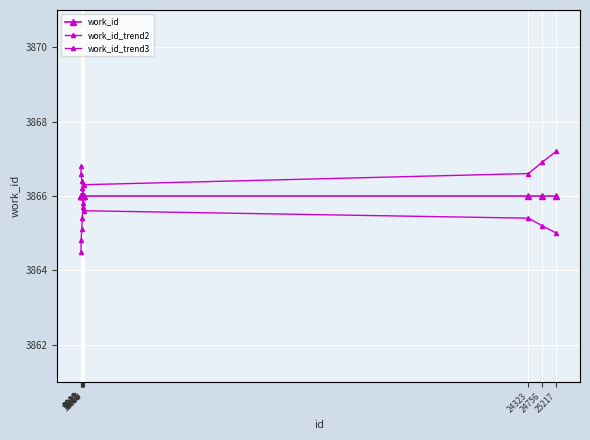

What is the value of the work_id_trend3 point at the 10th from the left?

3865.0